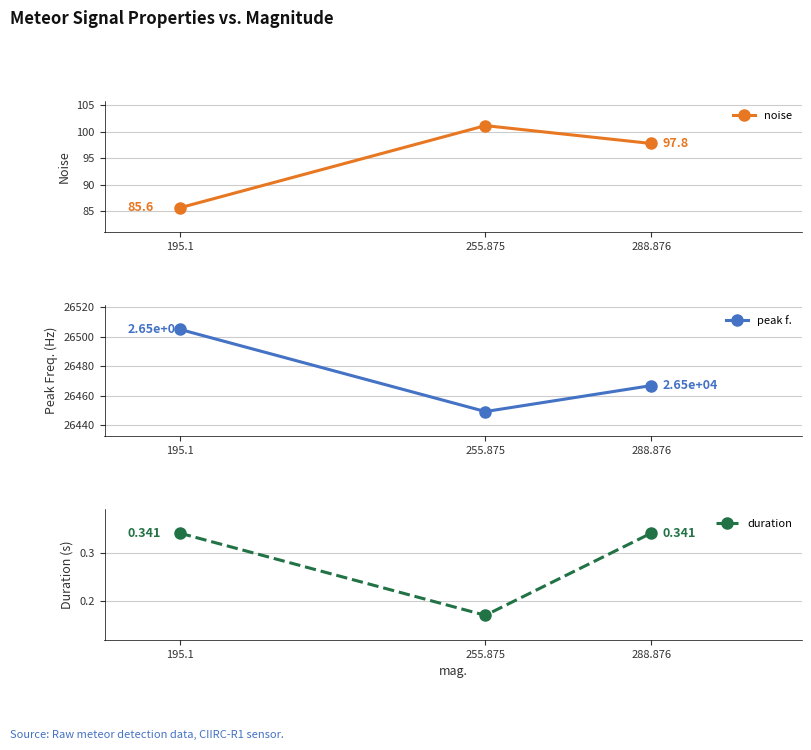

What is the difference between the peak f. values at 195.1 and 288.876?

38.1